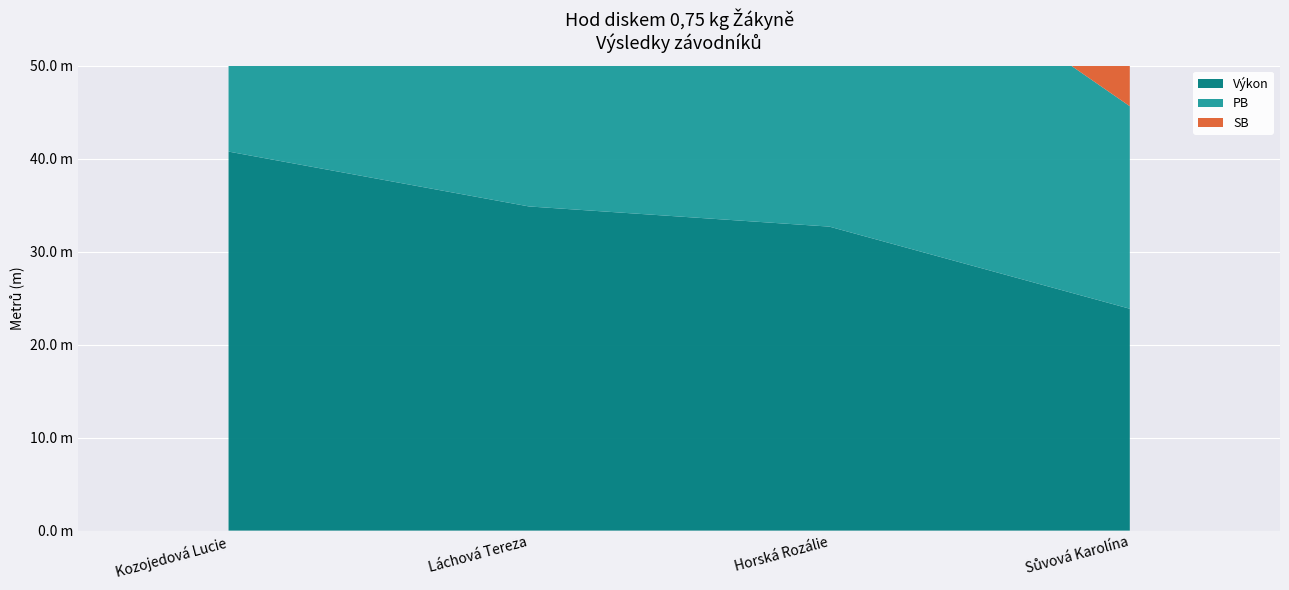

Reading left to right, list all the values displayed in this chart.

Výkon: 40.8	34.9	32.7	23.9
PB: 40.4	35.4	35.3	21.8
SB: 40.4	35.4	35.3	21.8